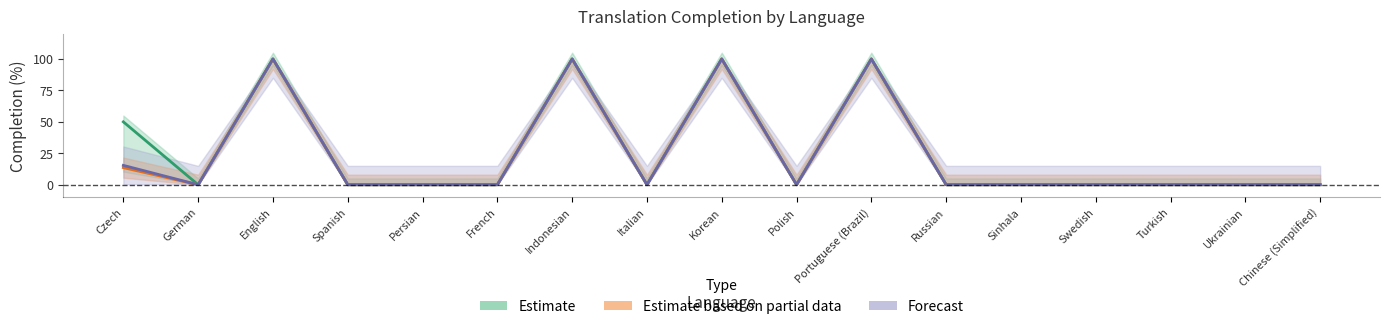

What are all the series names shown in the legend?

Estimate, Estimate based on partial data, Forecast